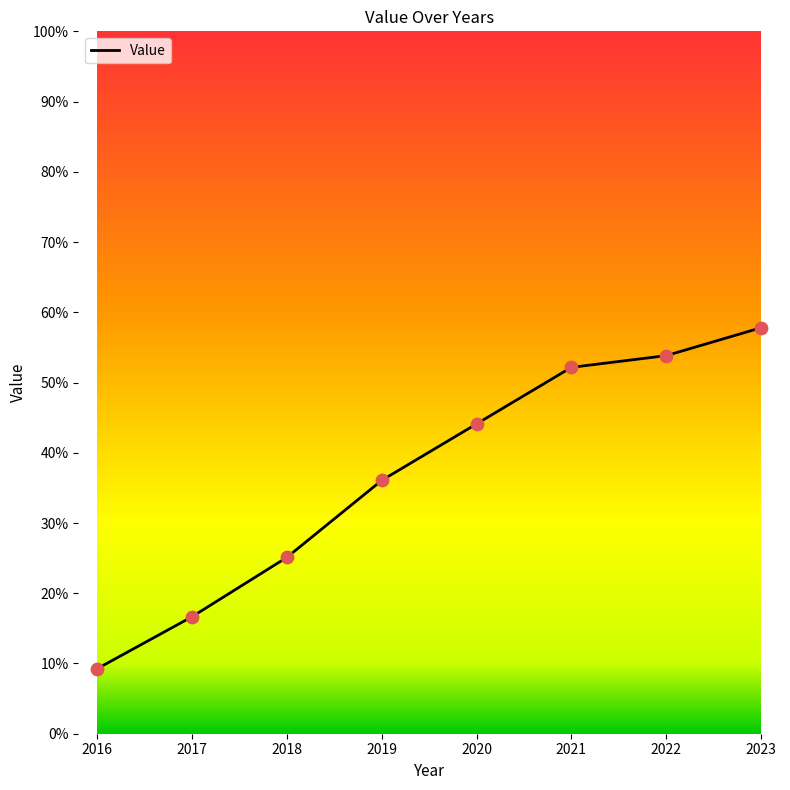

What is the ratio of the value at 2022 to the value at 2016?

5.8